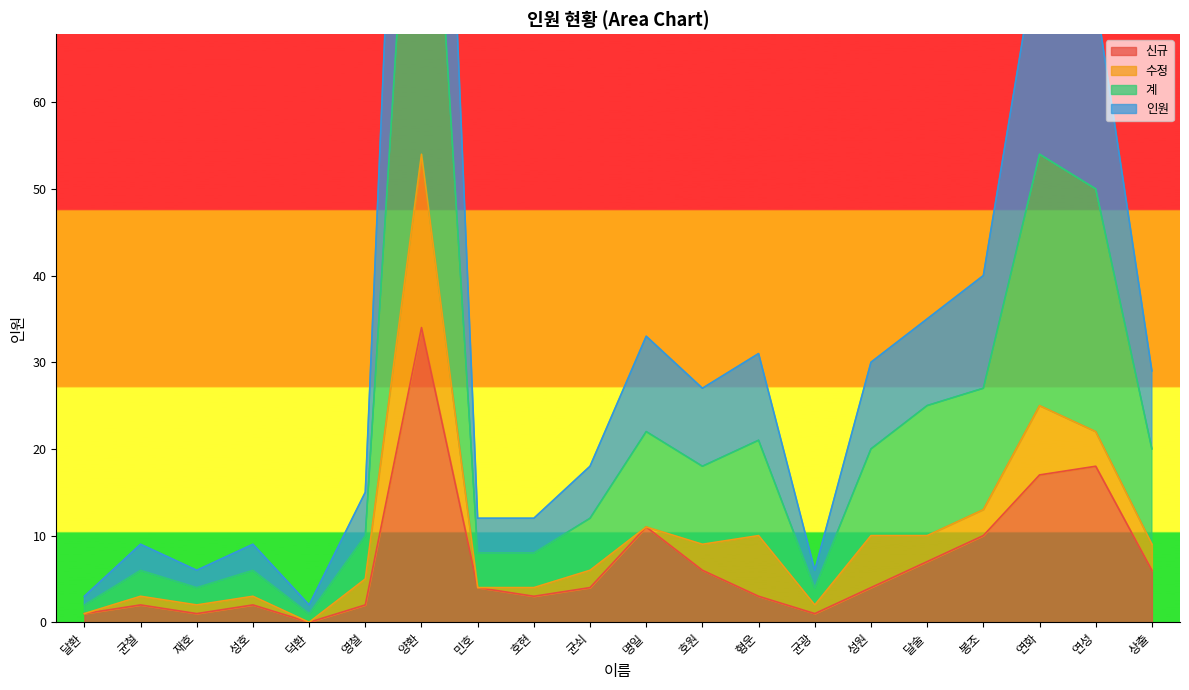

Is it true that 신규 equals 6 at 호원?

True